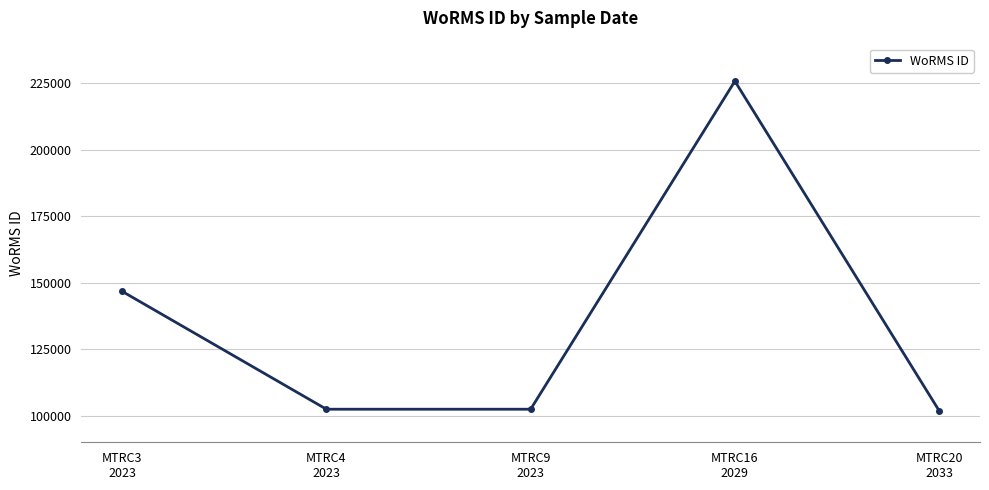

How many lines are shown in the chart?

1